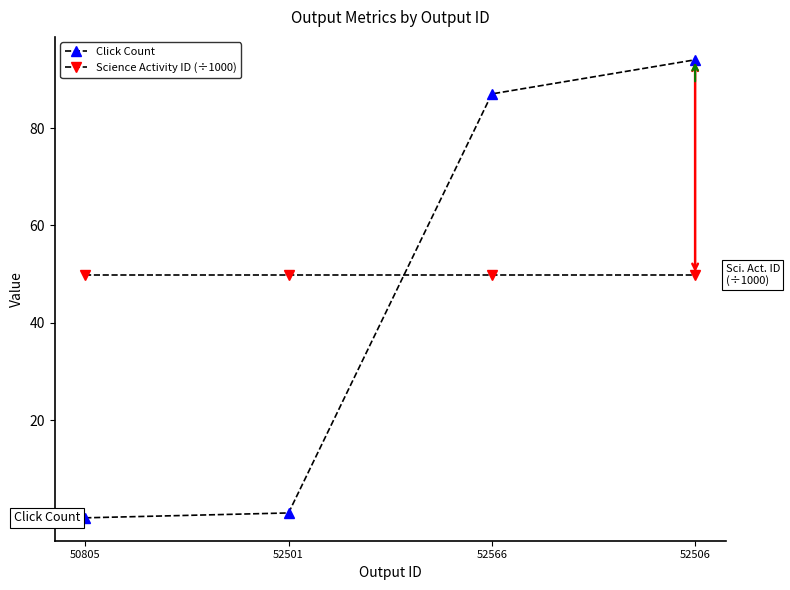

True or false: Click Count has a value of 46.0 at 52506.

False